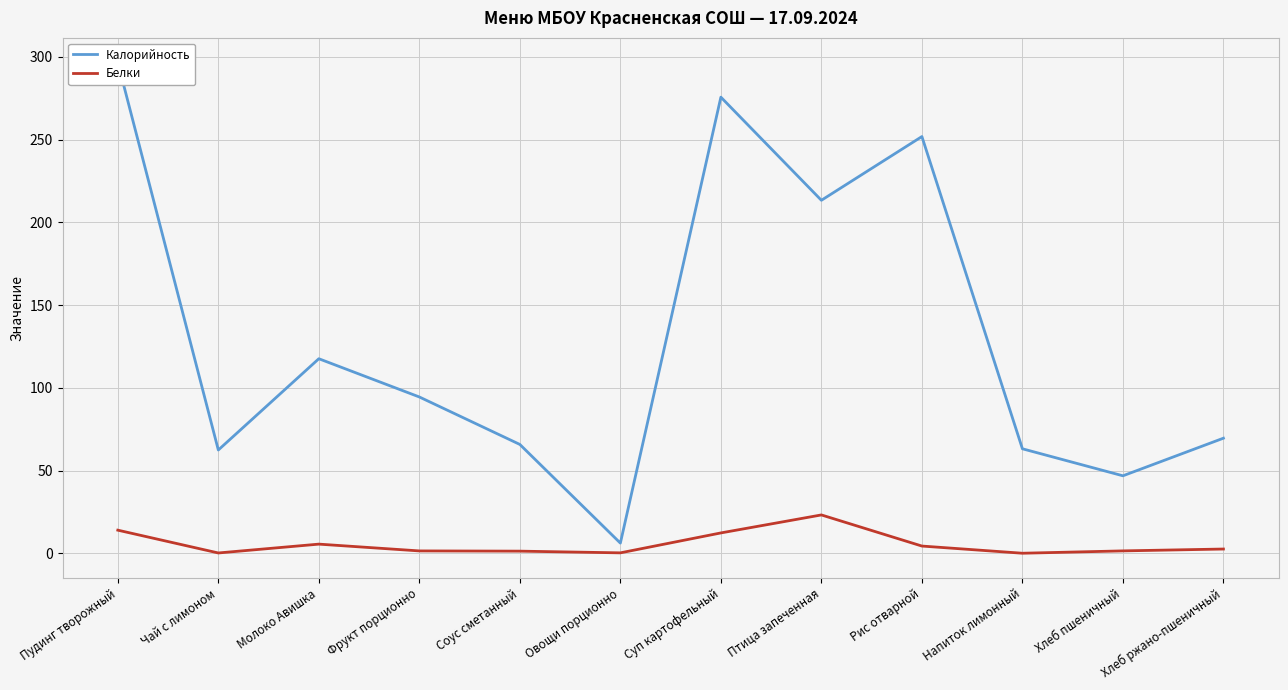

Rank the series by their maximum value, from lowest to highest.

Белки, Калорийность